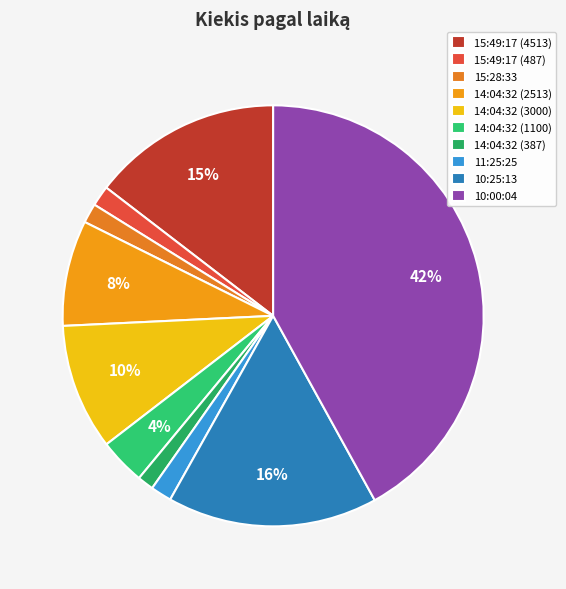

The 15:28:33 slice represents 2% of the pie. True or false?

True